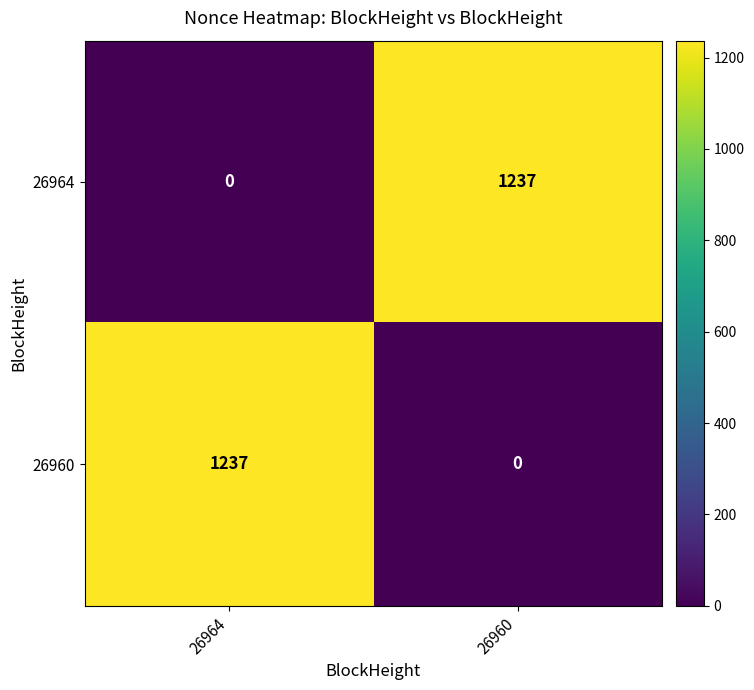

What is the difference between the highest and lowest values at 26964?

1237